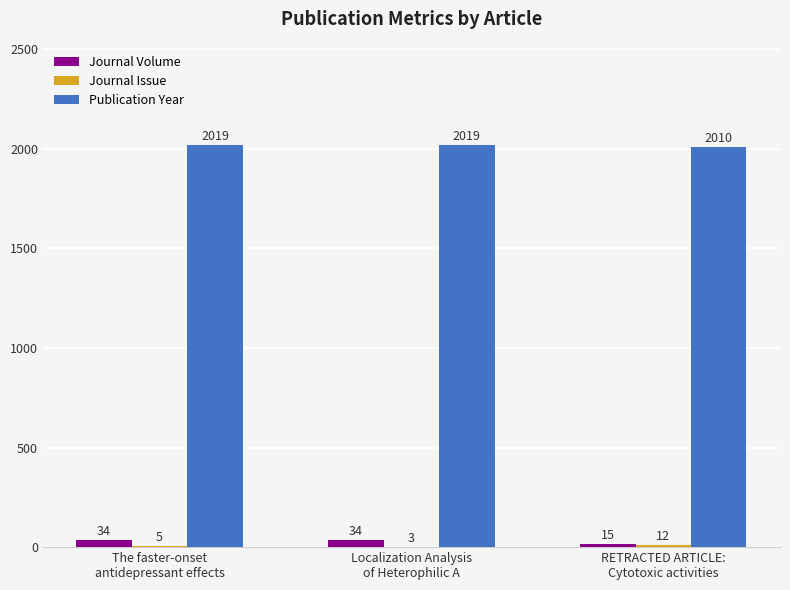

How many Publication Year values are between 2010 and 2019?

3